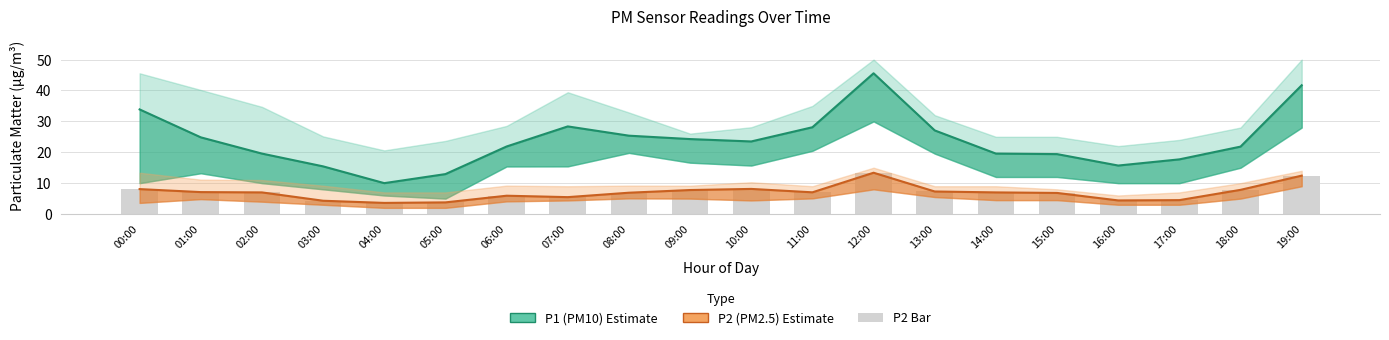

Reading left to right, extract all data points from this chart.

P1 Estimate: 00:00=33.9	01:00=24.8	02:00=19.6	03:00=15.4	04:00=10.0	05:00=12.9	06:00=21.9	07:00=28.4	08:00=25.4	09:00=24.3	10:00=23.5	11:00=28.1	12:00=45.6	13:00=27.1	14:00=19.6	15:00=19.4	16:00=15.7	17:00=17.7	18:00=21.8	19:00=41.7
P2 Estimate: 00:00=8.1	01:00=7.1	02:00=7.0	03:00=4.3	04:00=3.6	05:00=3.8	06:00=5.9	07:00=5.5	08:00=6.9	09:00=7.8	10:00=8.1	11:00=7.0	12:00=13.4	13:00=7.3	14:00=7.0	15:00=6.8	16:00=4.4	17:00=4.5	18:00=7.8	19:00=12.4
P2: 00:00=8.1	01:00=7.1	02:00=7.0	03:00=4.3	04:00=3.6	05:00=3.8	06:00=5.9	07:00=5.5	08:00=6.9	09:00=7.8	10:00=8.1	11:00=7.0	12:00=13.4	13:00=7.3	14:00=7.0	15:00=6.8	16:00=4.4	17:00=4.5	18:00=7.8	19:00=12.4